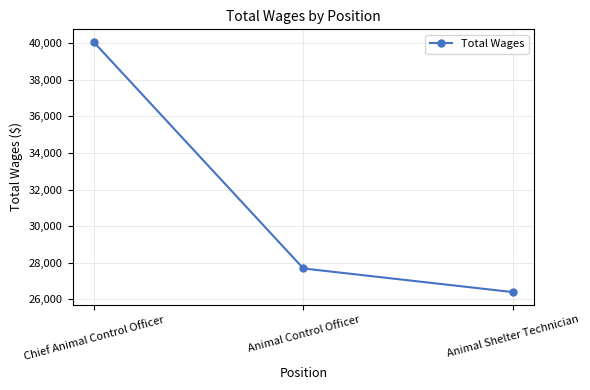

What is the value of the 3rd point from the left?

26386